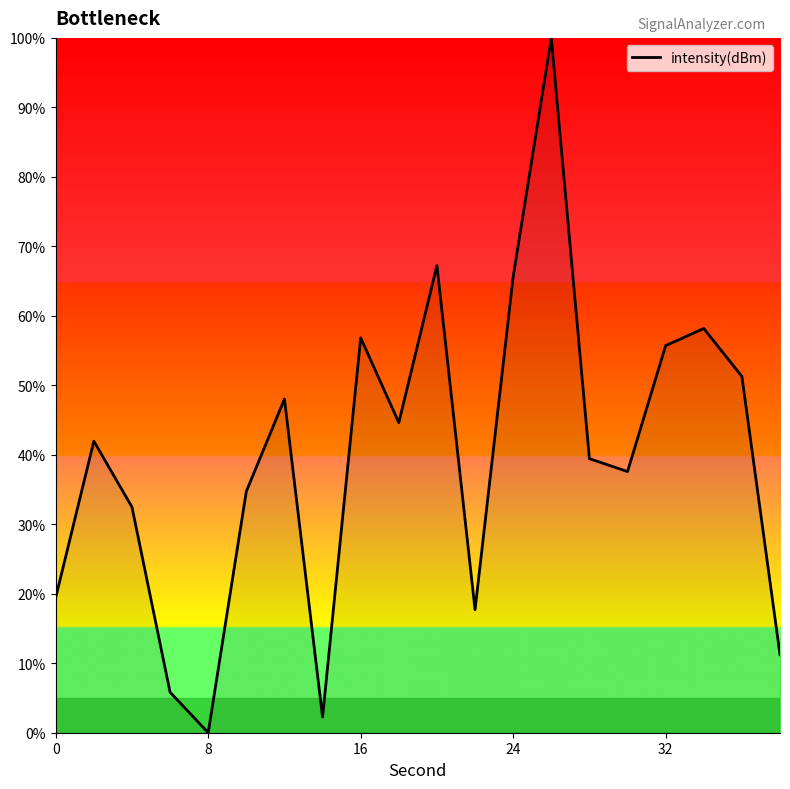

What is the difference between the maximum and minimum values?

100.0